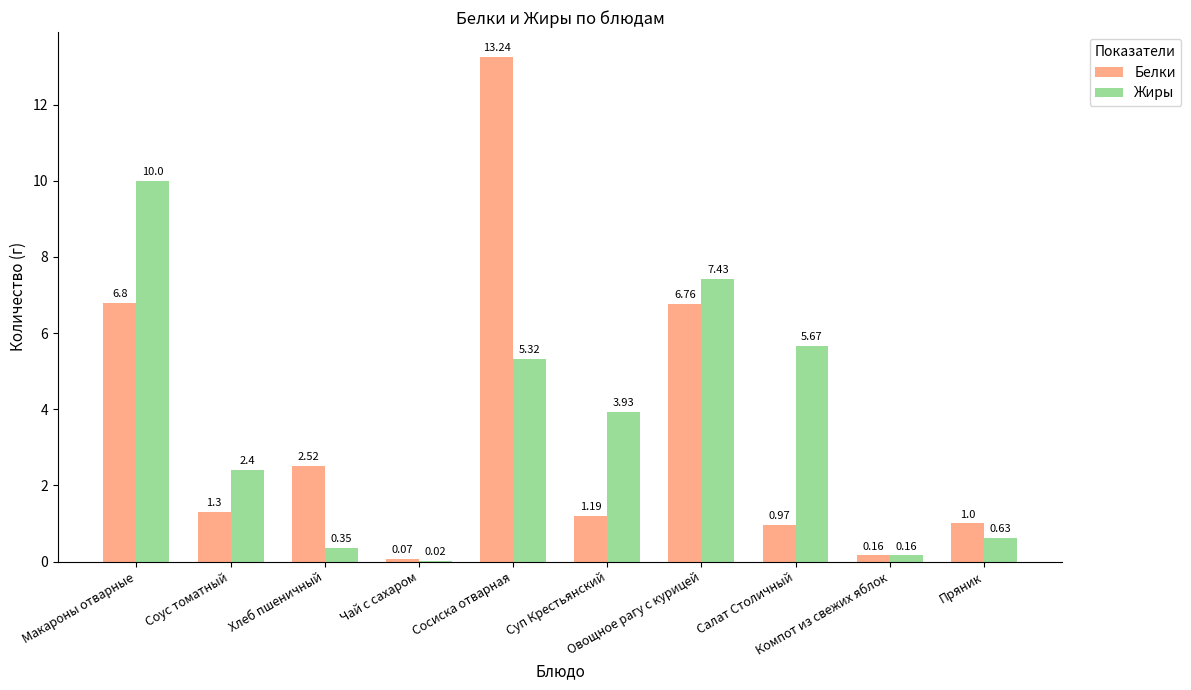

What is the sum of all Белки values?

34.0